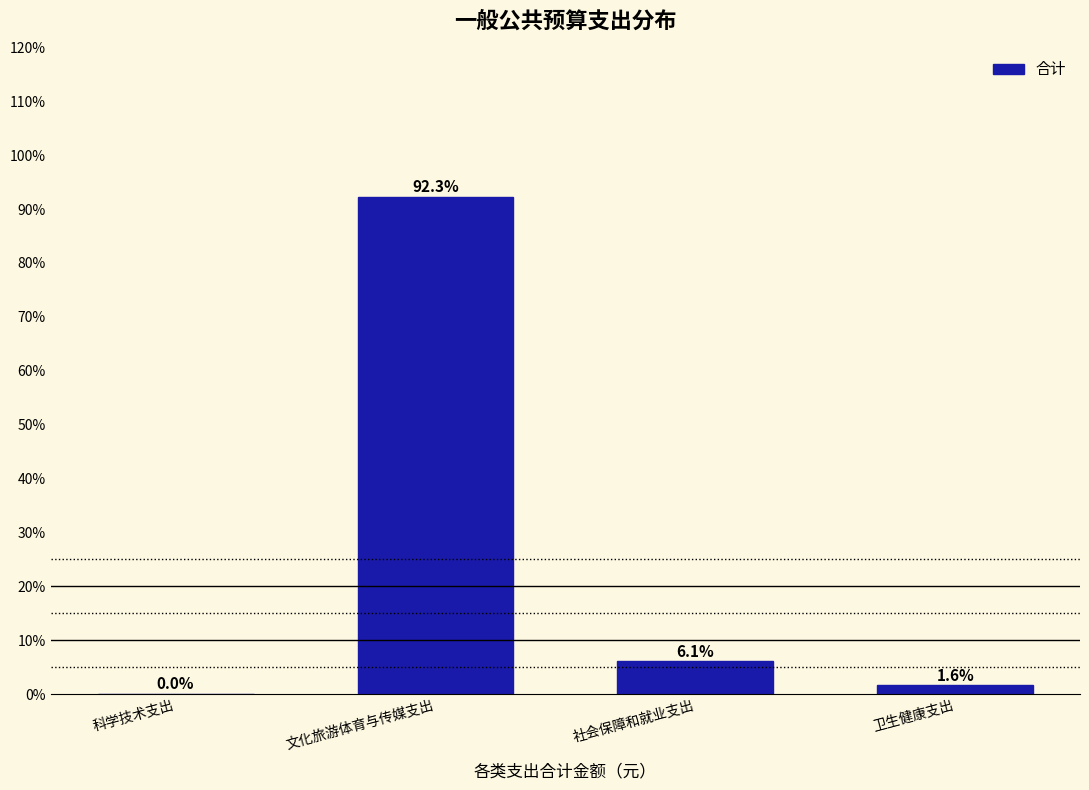

What is the change in value from 科学技术支出 to 卫生健康支出?

+1.6